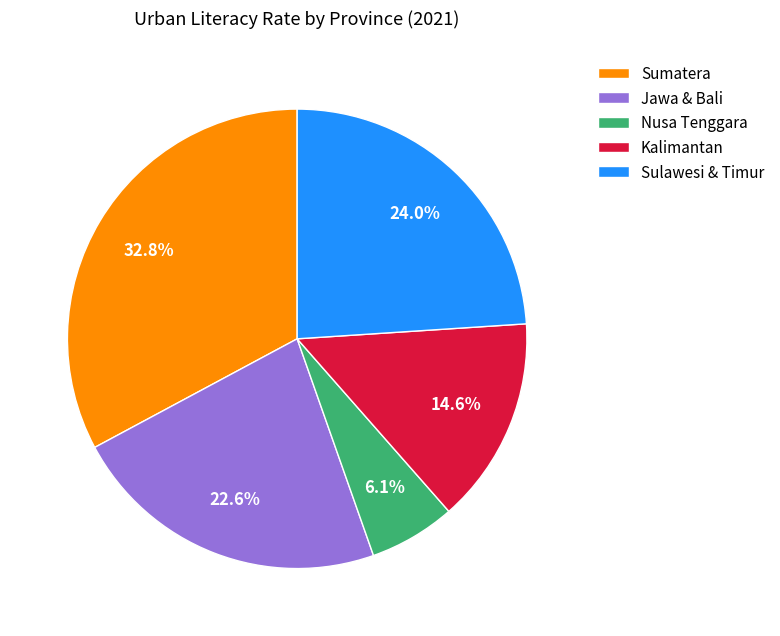

How many slices are in this pie chart?

5